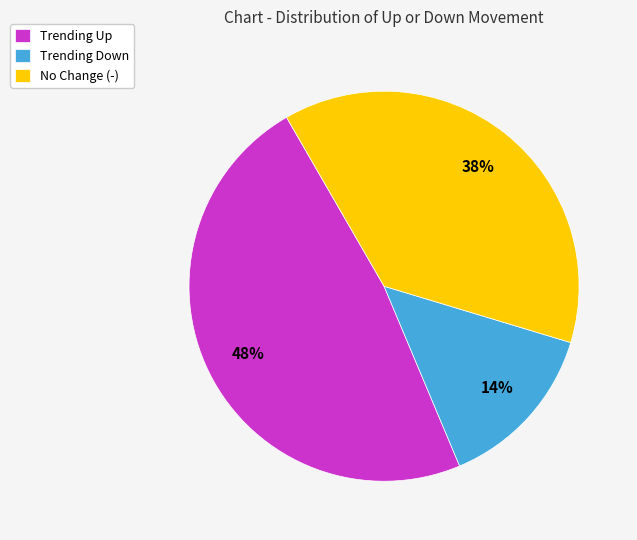

Rank the categories by value from highest to lowest.

Trending Up, No Change (-), Trending Down